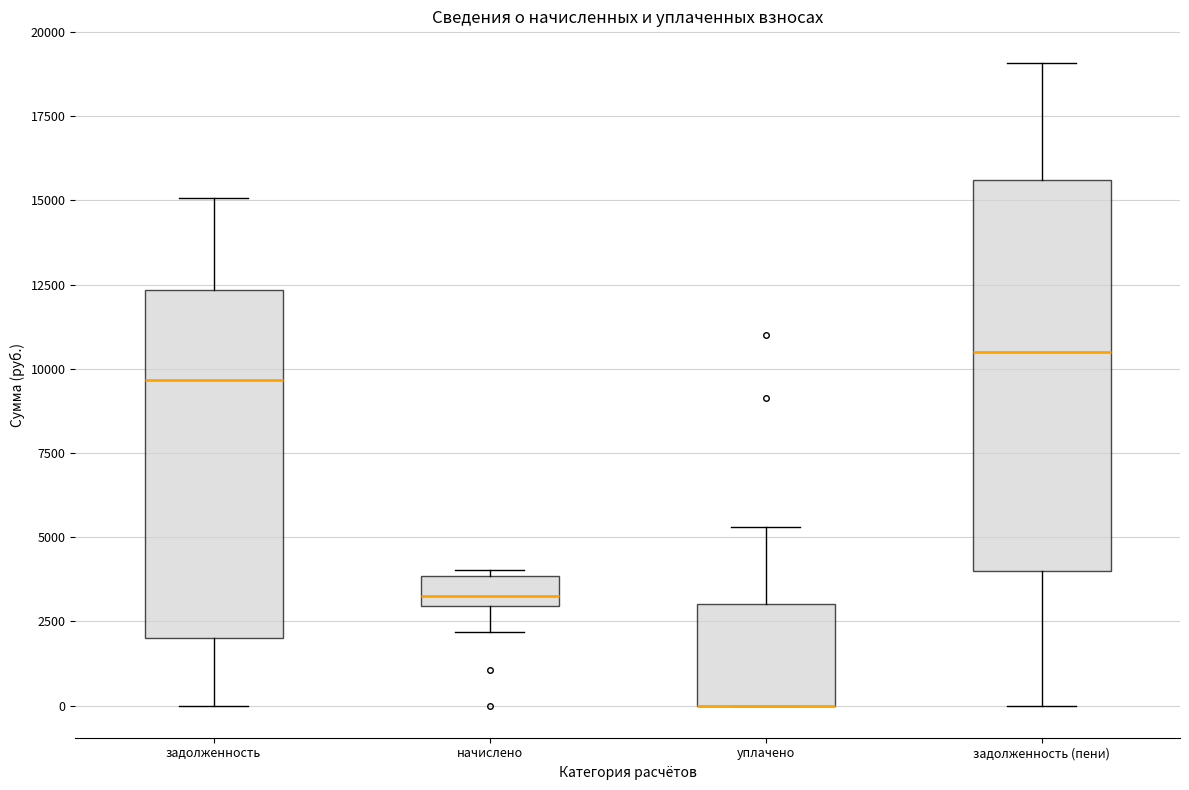

Where is the lower edge of the box for уплачено on the y-axis? The values are not printed on the chart, so give them approximately, as read against the axis.

0